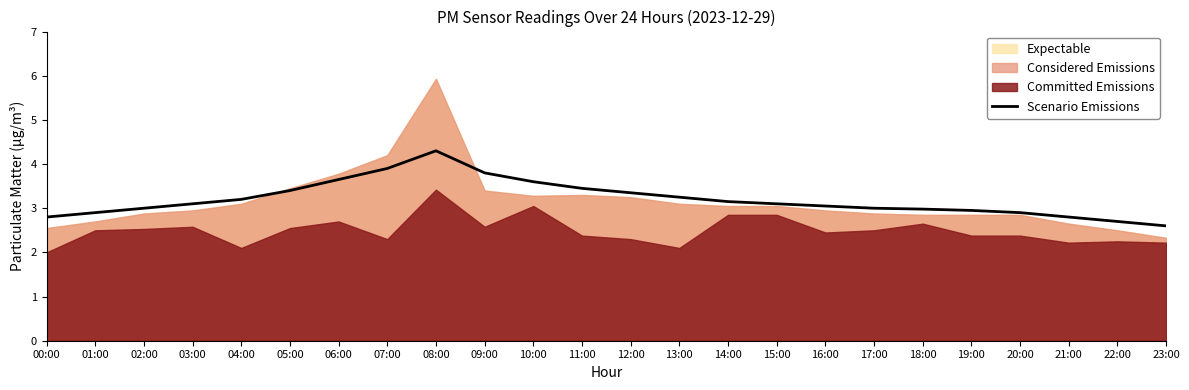

Which label corresponds to the smallest value in the chart?

23:00